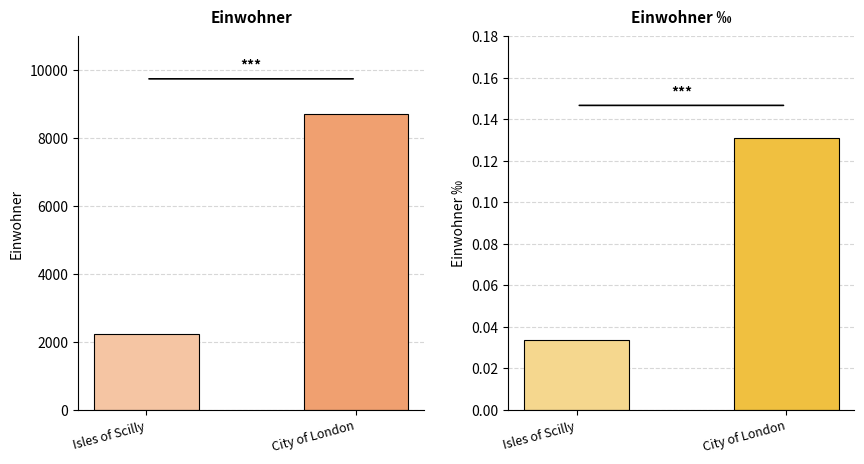

What is the spread (max minus min) of values at Isles of Scilly?

2242.0